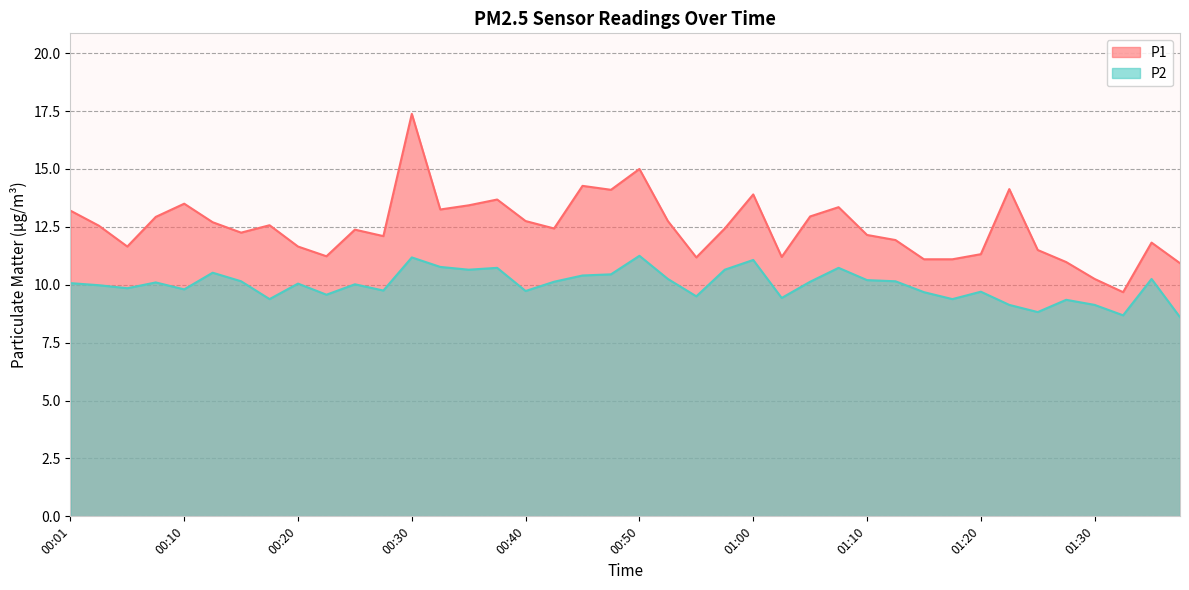

What is the label of the 30th point from the right?

00:25